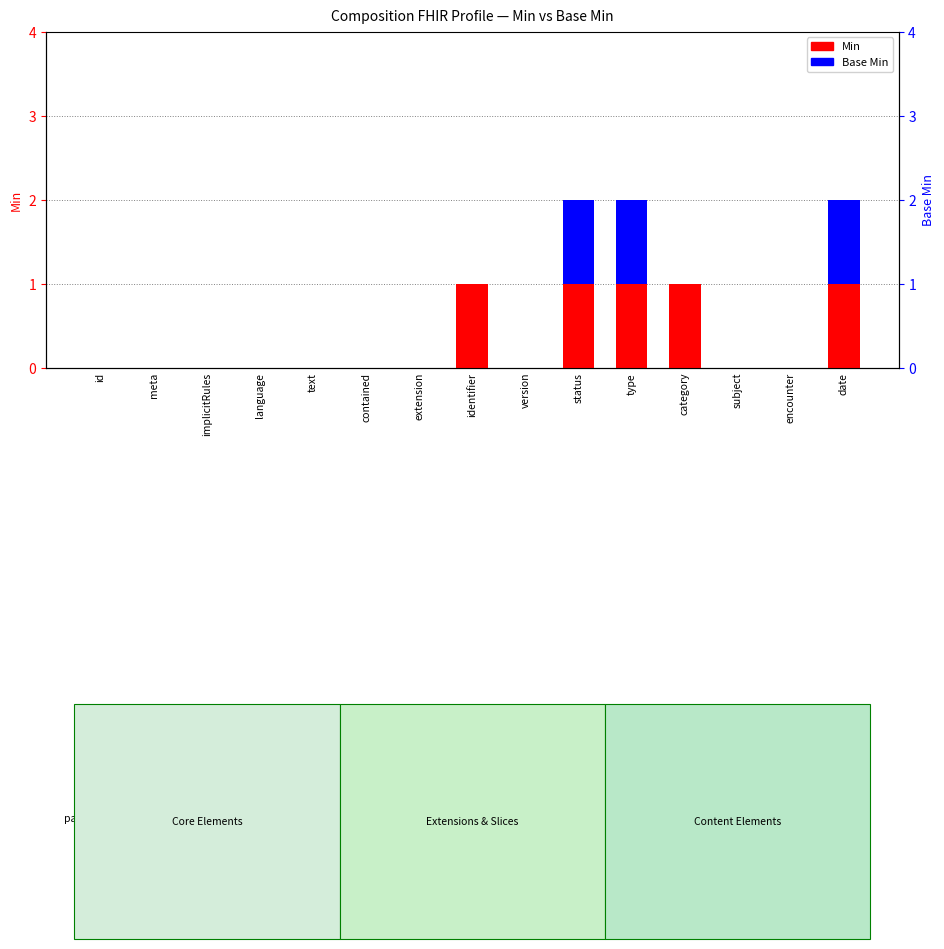

Which label corresponds to the smallest value in the chart?

id